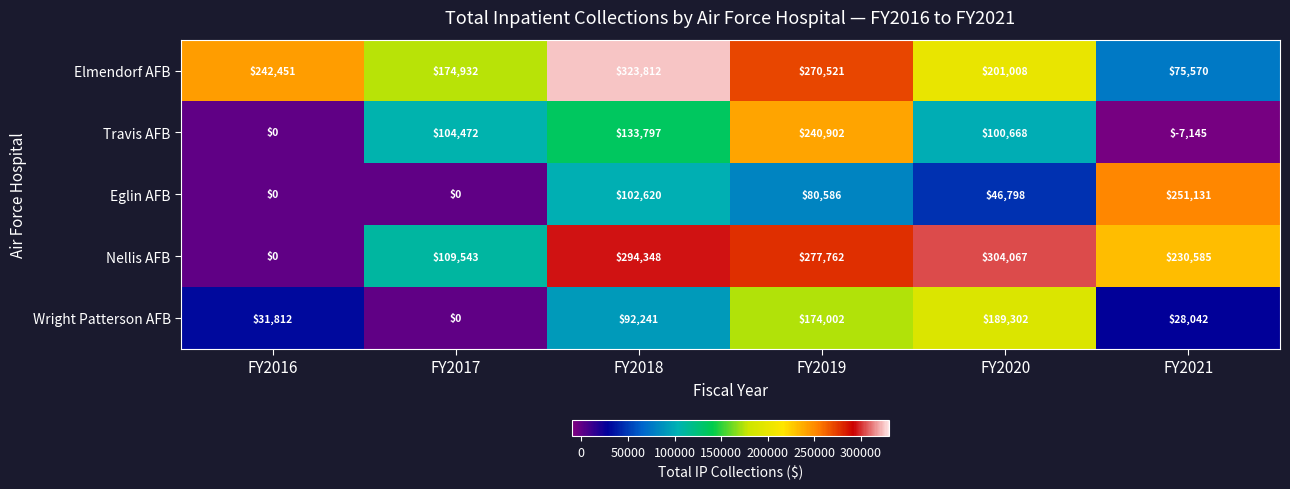

What is the difference between the maximum and second lowest values in the Travis AFB series?

240902